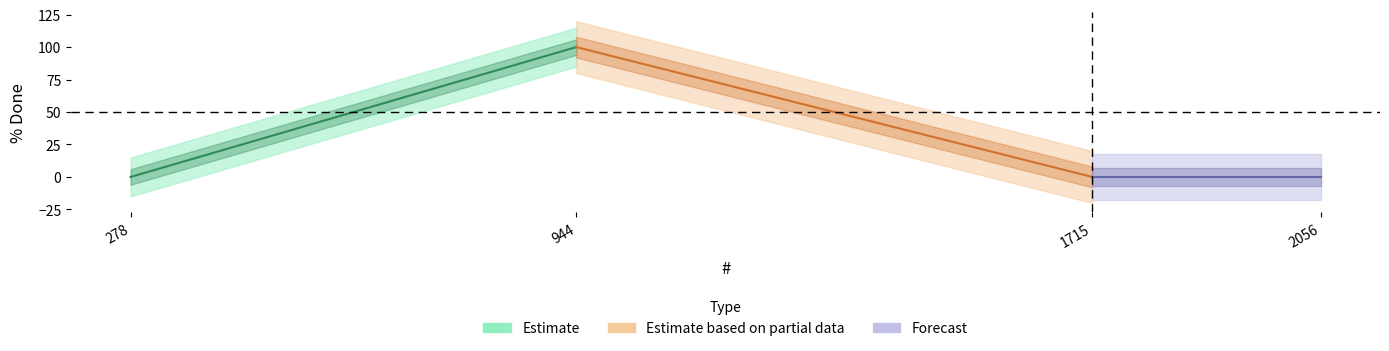

Is it true that Estimate equals 0 at 278?

True